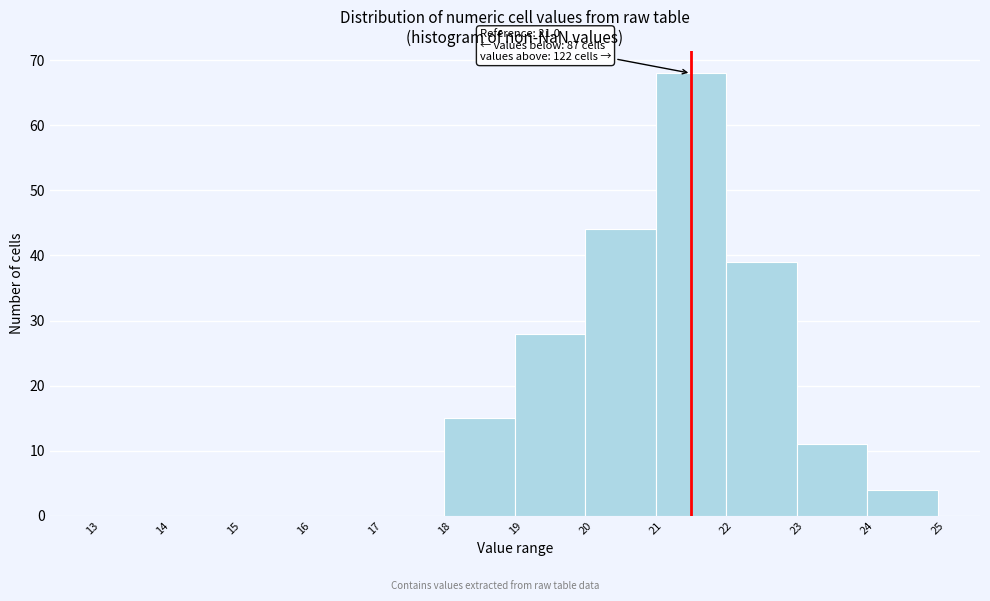

Over which range of the x-axis is the bar tallest?

21 to 22